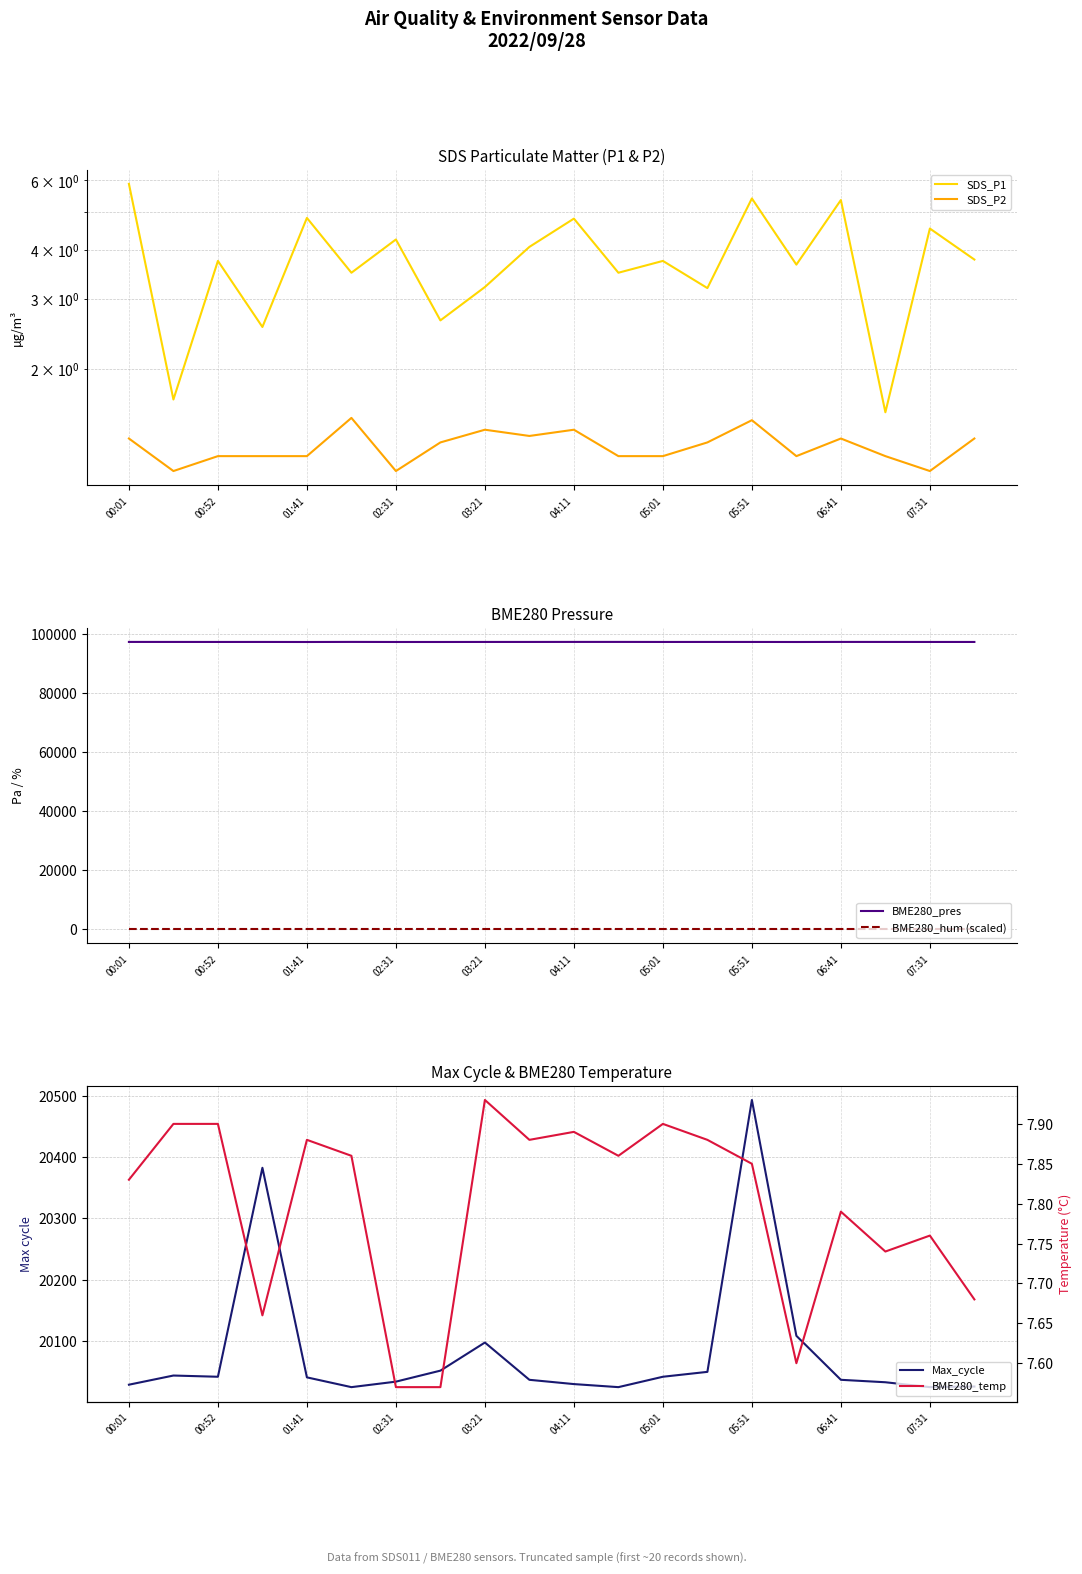

What is the spread (max minus min) of values at 15?

97442.9